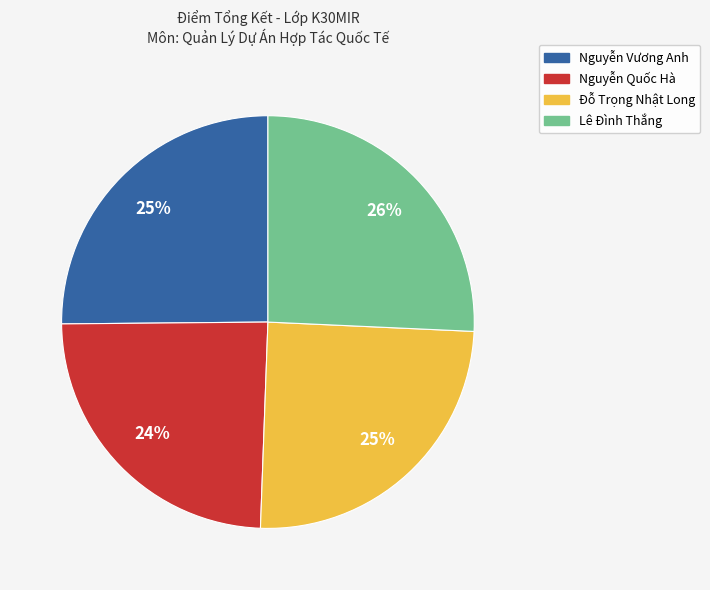

Count the number of slices in the pie.

4